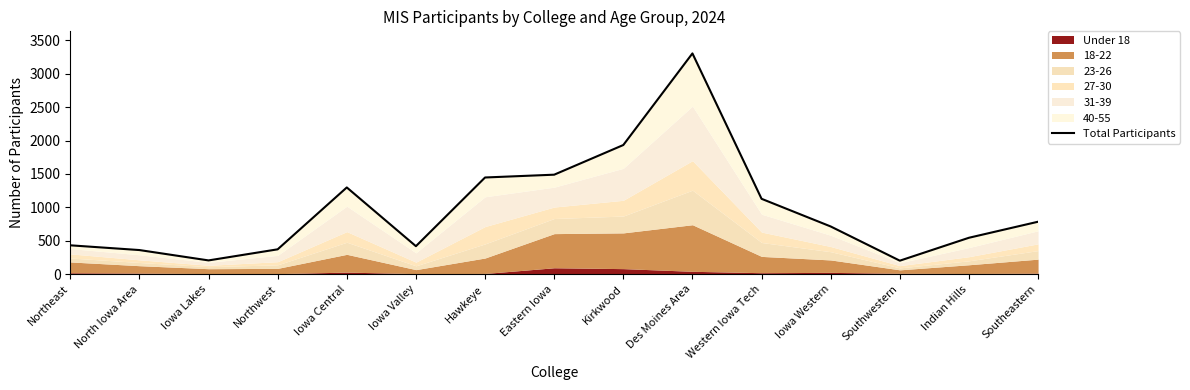

How many data points are above 714?

7